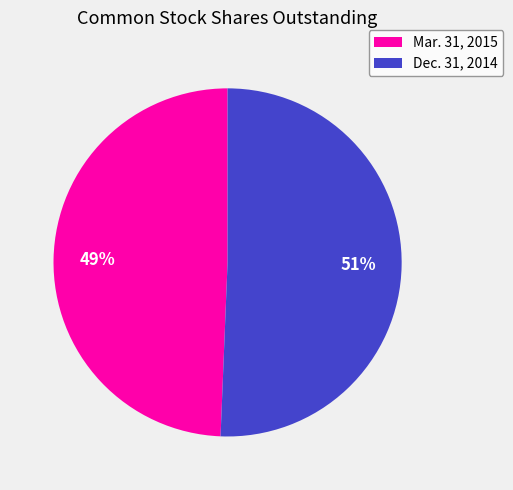

Is there a majority slice in this chart?

Yes